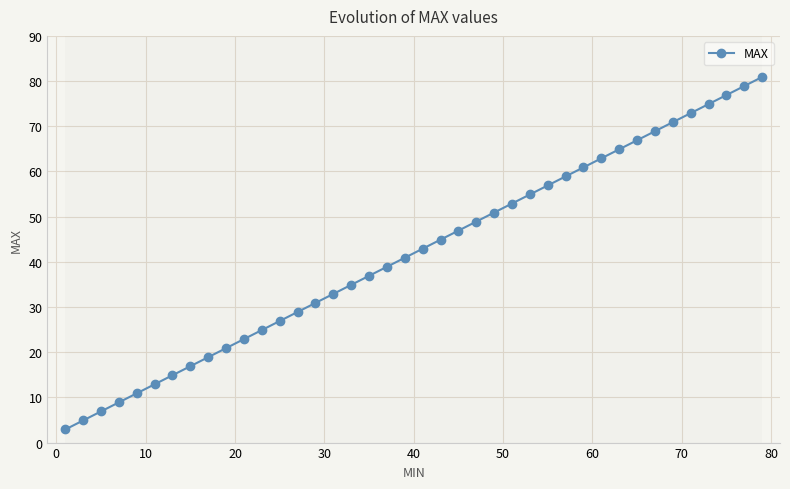

What is the difference between the maximum and second lowest values?

76.0